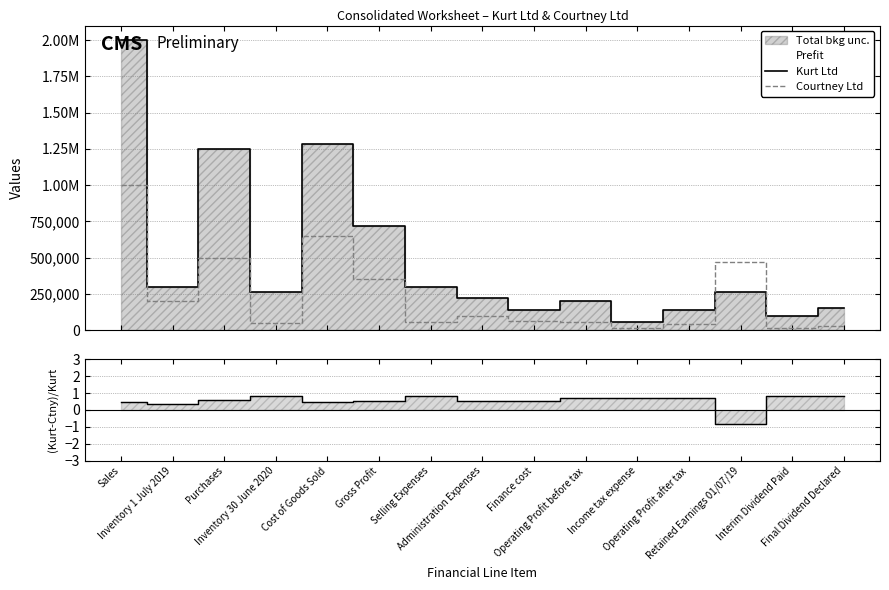

At Selling Expenses, list the series in order from largest to smallest.

Kurt Ltd, Courtney Ltd, (Kurt-Courtney)/Kurt